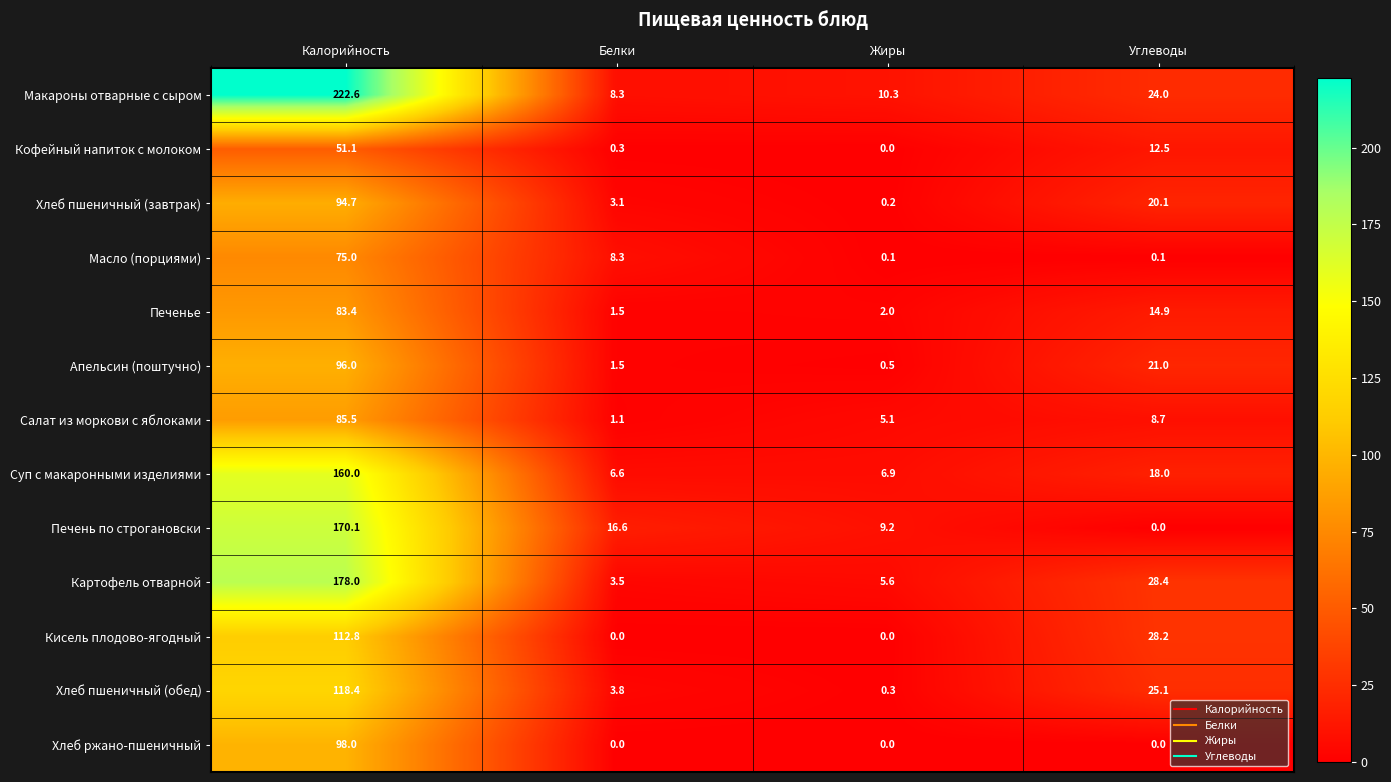

The value of Макароны отварные с сыром at Жиры is 10.3. True or false?

True